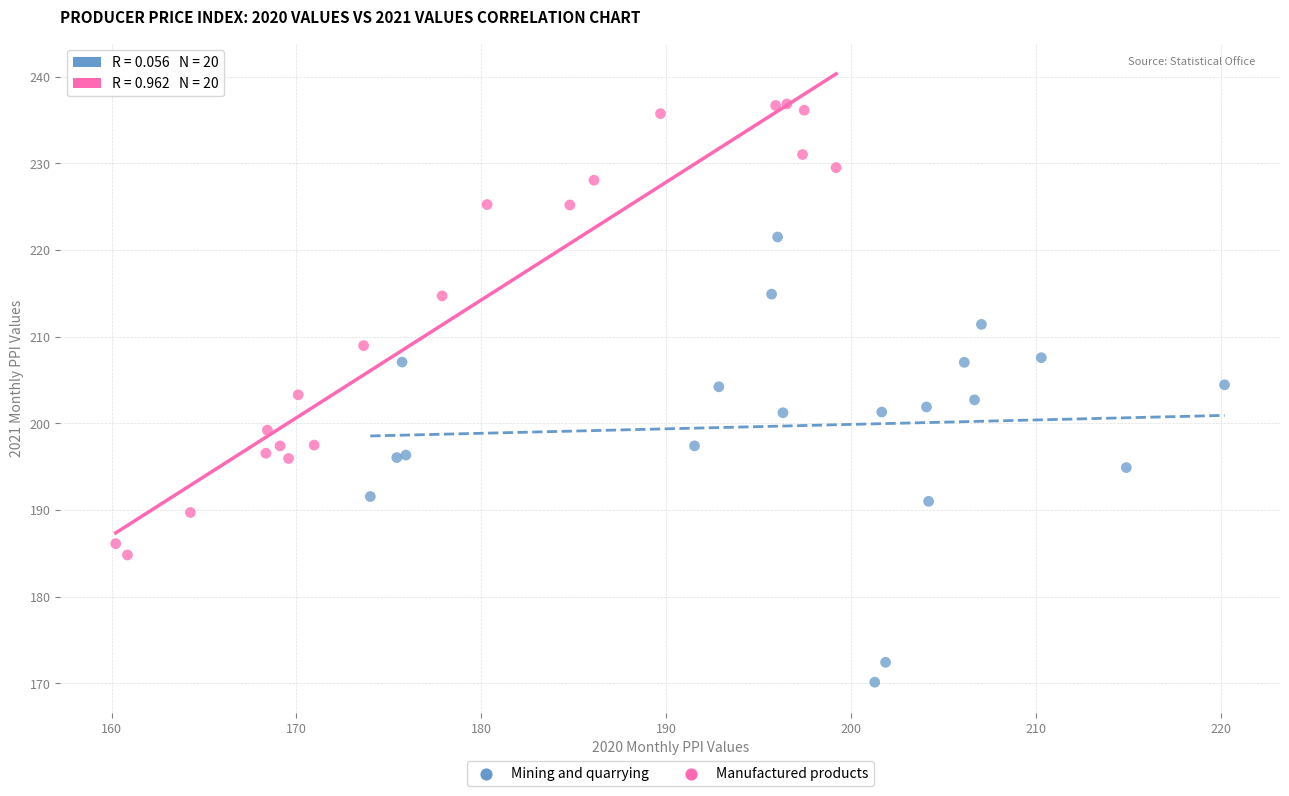

What are all the series names shown in the legend?

Mining and quarrying, Manufactured products